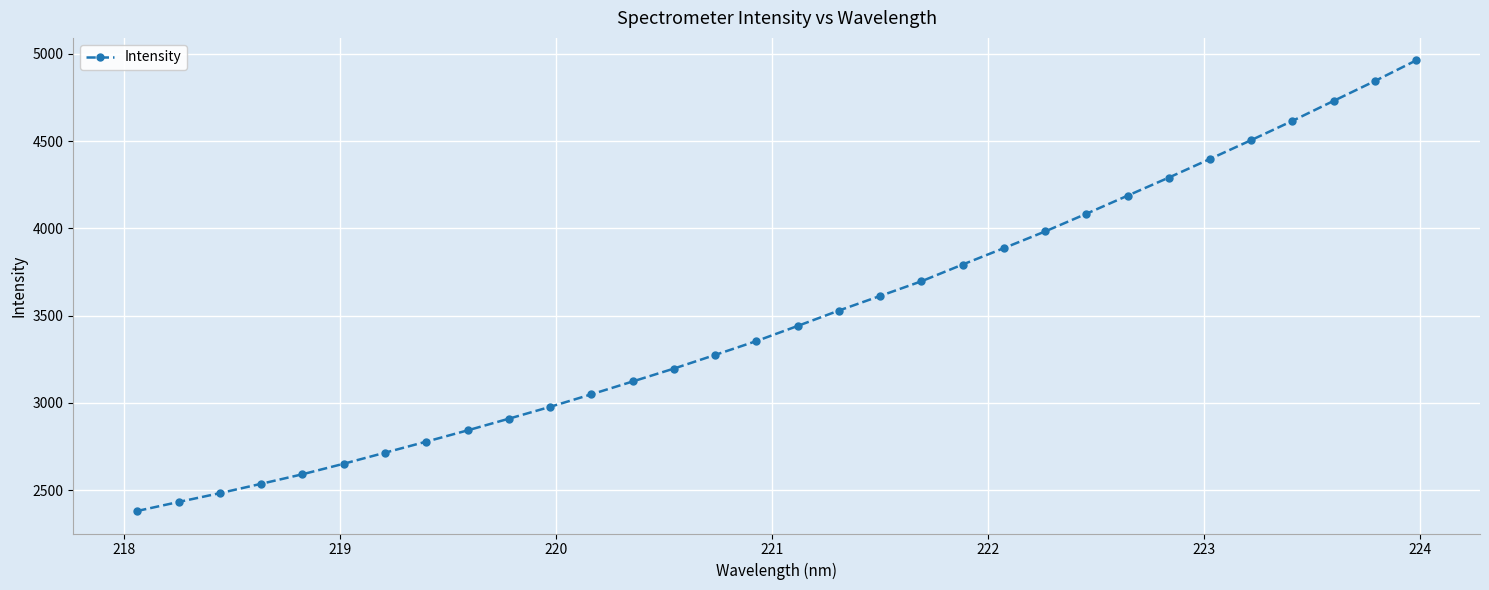

What is the difference between the second highest and minimum values?

2464.1